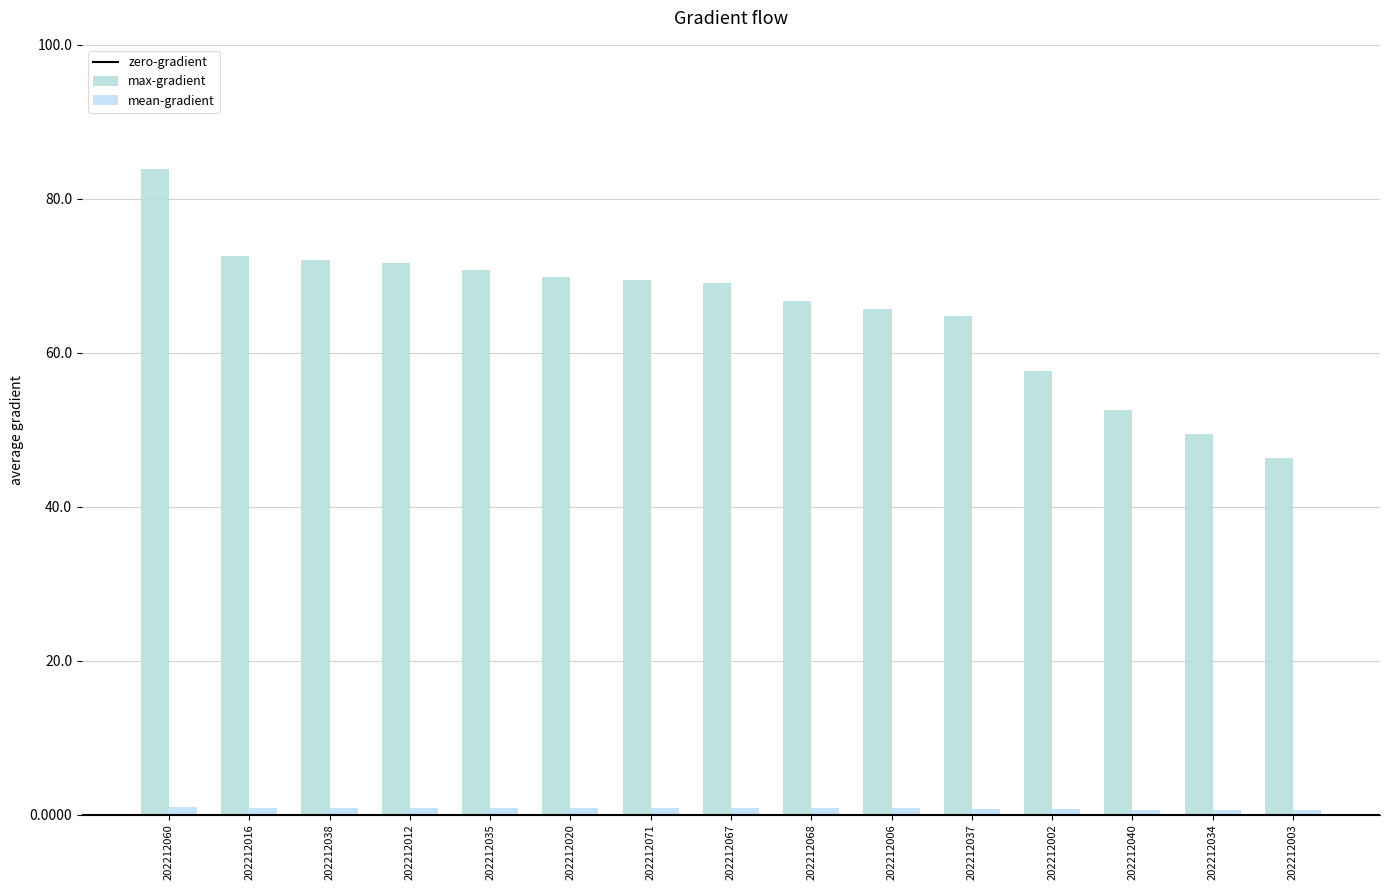

What is the label of the 10th bar from the left?

202212006